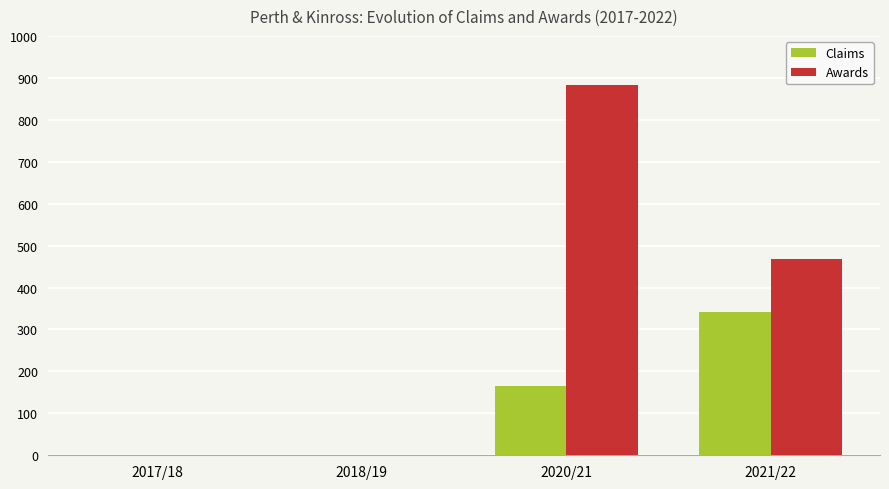

What is the maximum value shown in the chart?

882